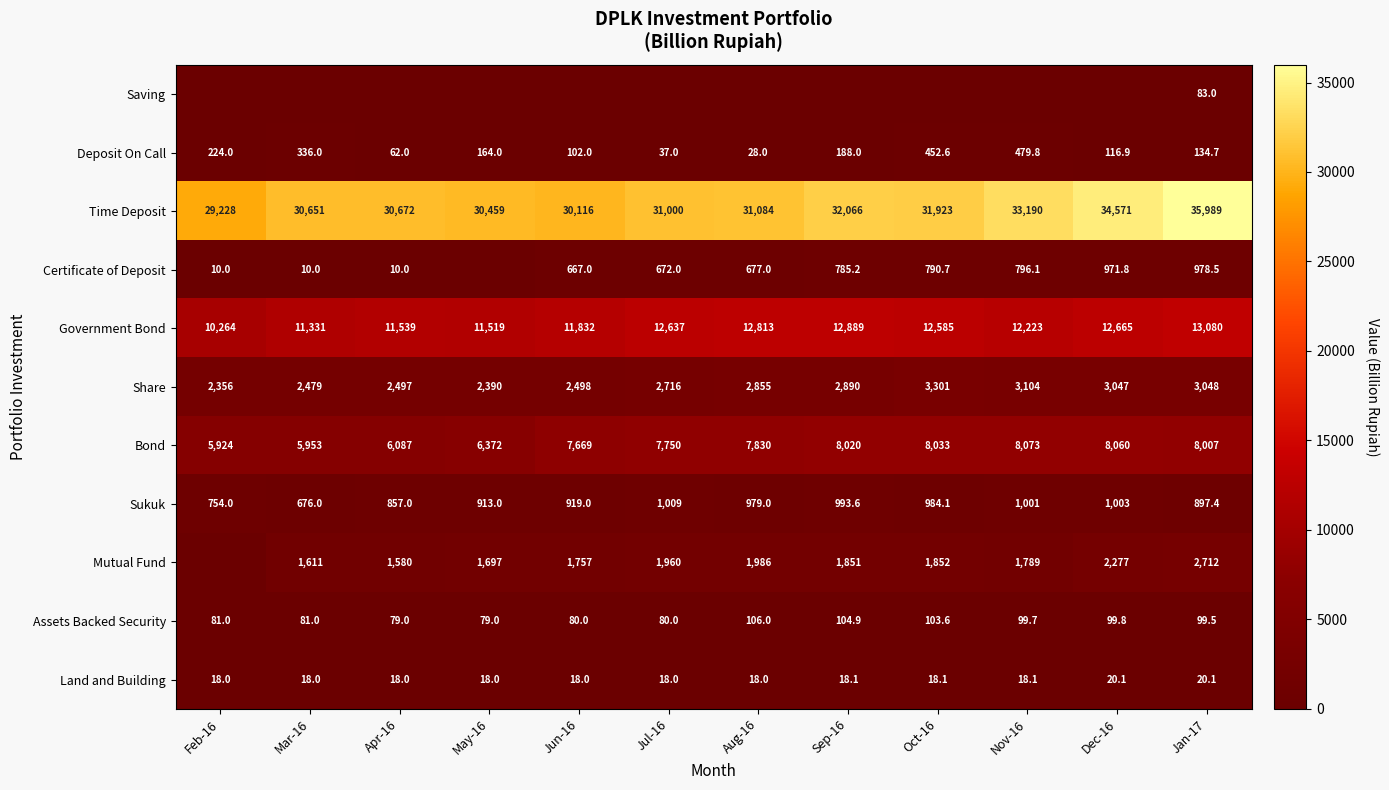

At Jan-17, list the series in order from smallest to largest.

Land and Building, Saving, Assets Backed Security, Deposit On Call, Sukuk, Certificate of Deposit, Mutual Fund, Share, Bond, Government Bond, Time Deposit